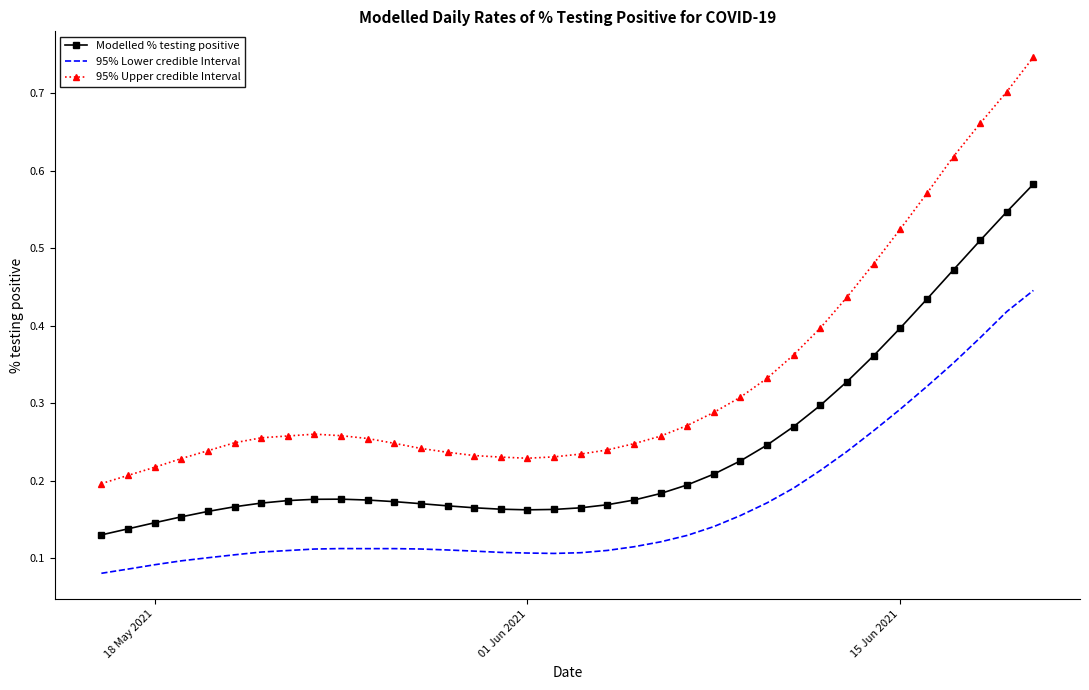

List the series in order of their peak value, lowest first.

95% Lower credible Interval, Modelled % testing positive, 95% Upper credible Interval